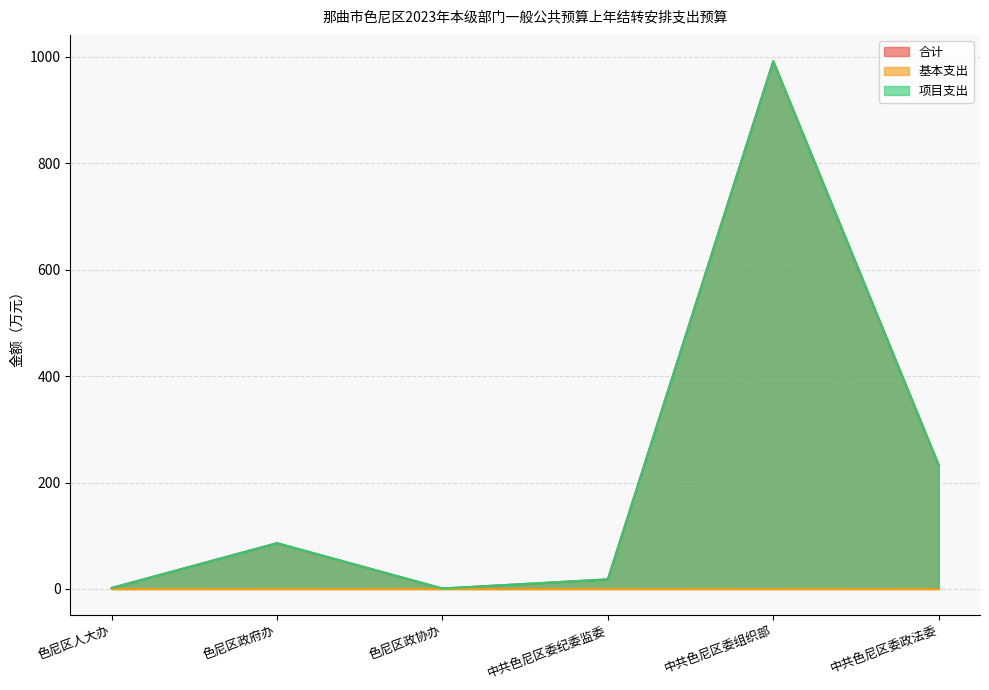

What is the value of the 合计 point at the 3rd from the left?

0.8